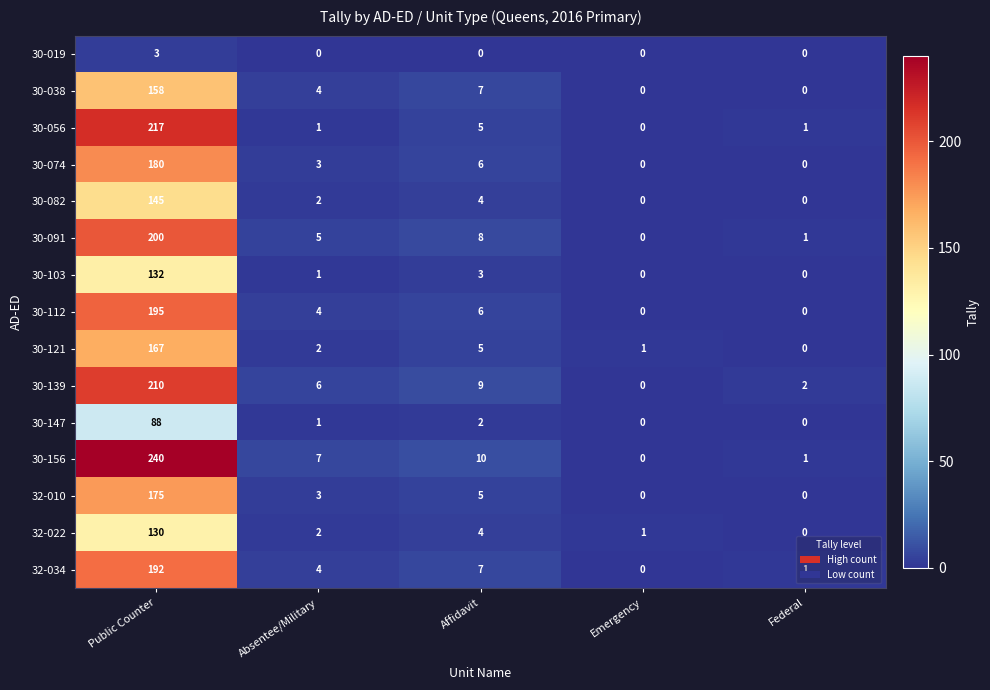

Where does the 32-022 series first go above 2?

Public Counter